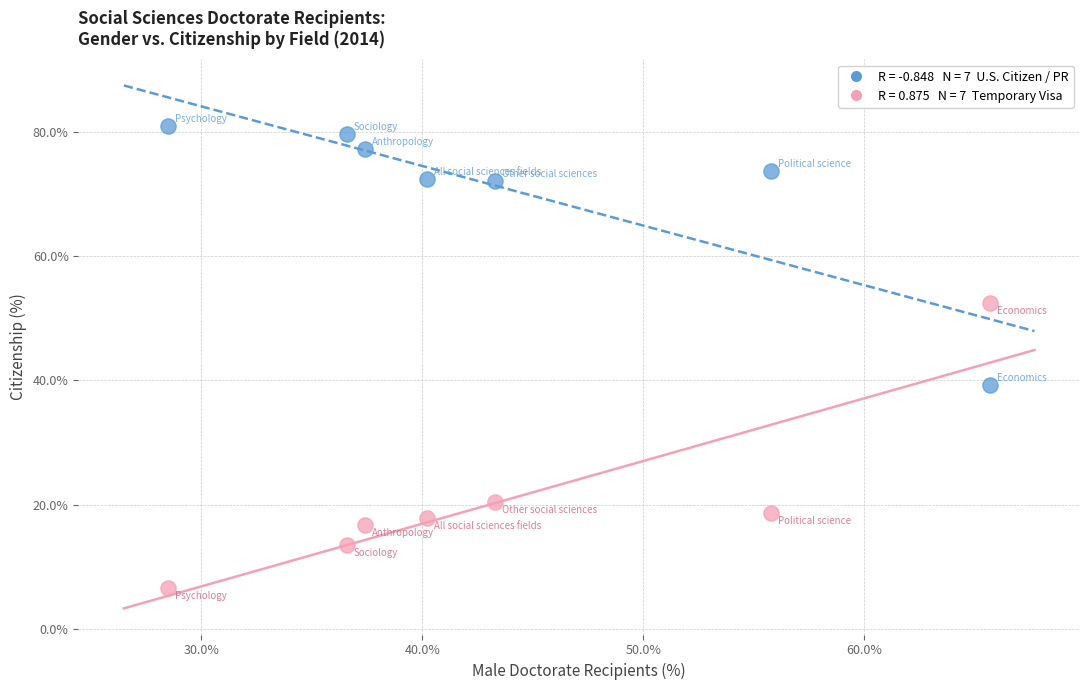

Across all data points, what is the range of Y values (max minus min)?

74.2